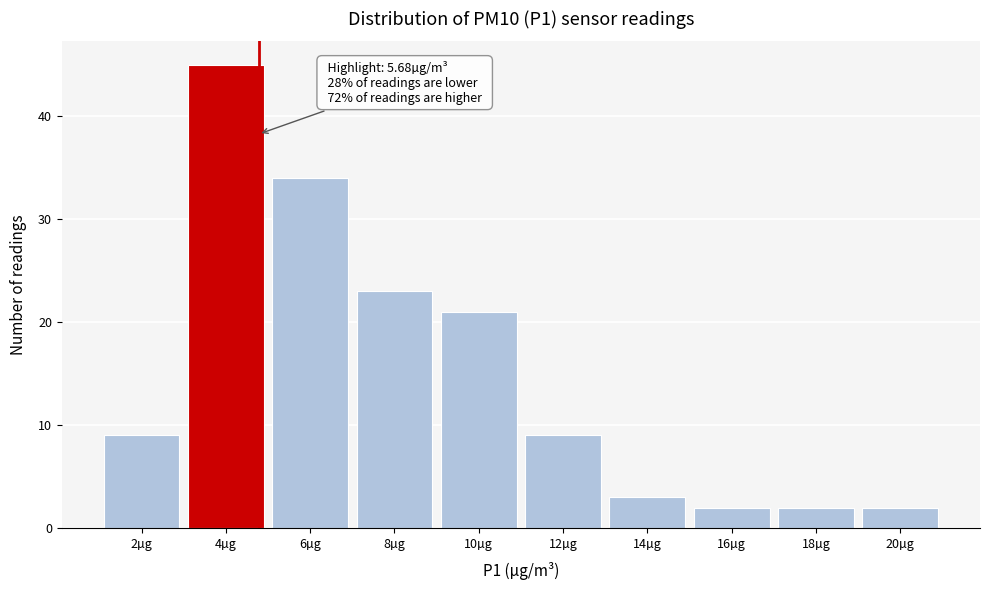

Reading left to right, transcribe all the data shown in this chart.

9	45	34	23	21	9	3	2	2	2